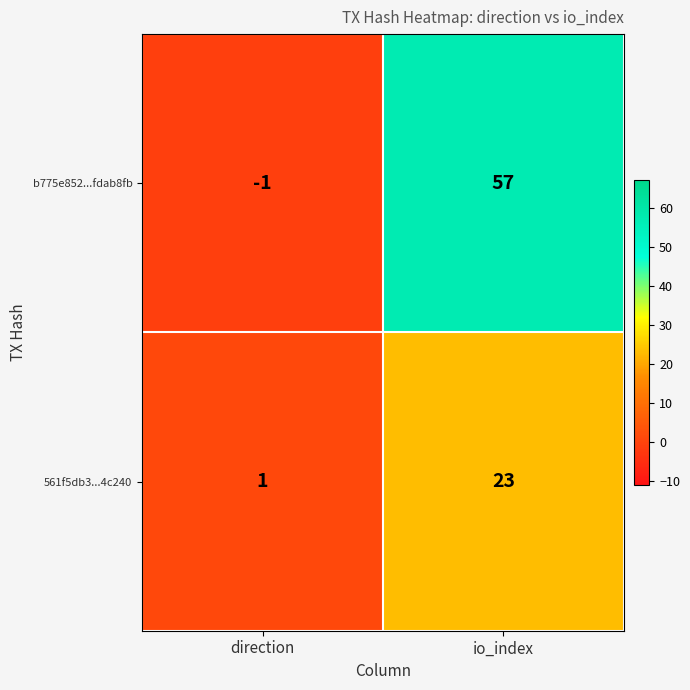

At which category is the sum across all series the highest?

io_index